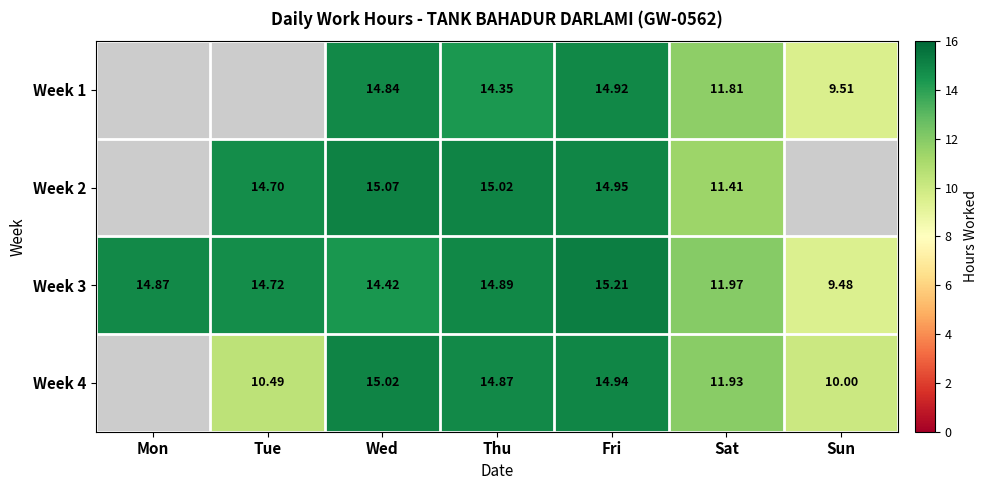

Which series has the largest total across all categories?

Week 3